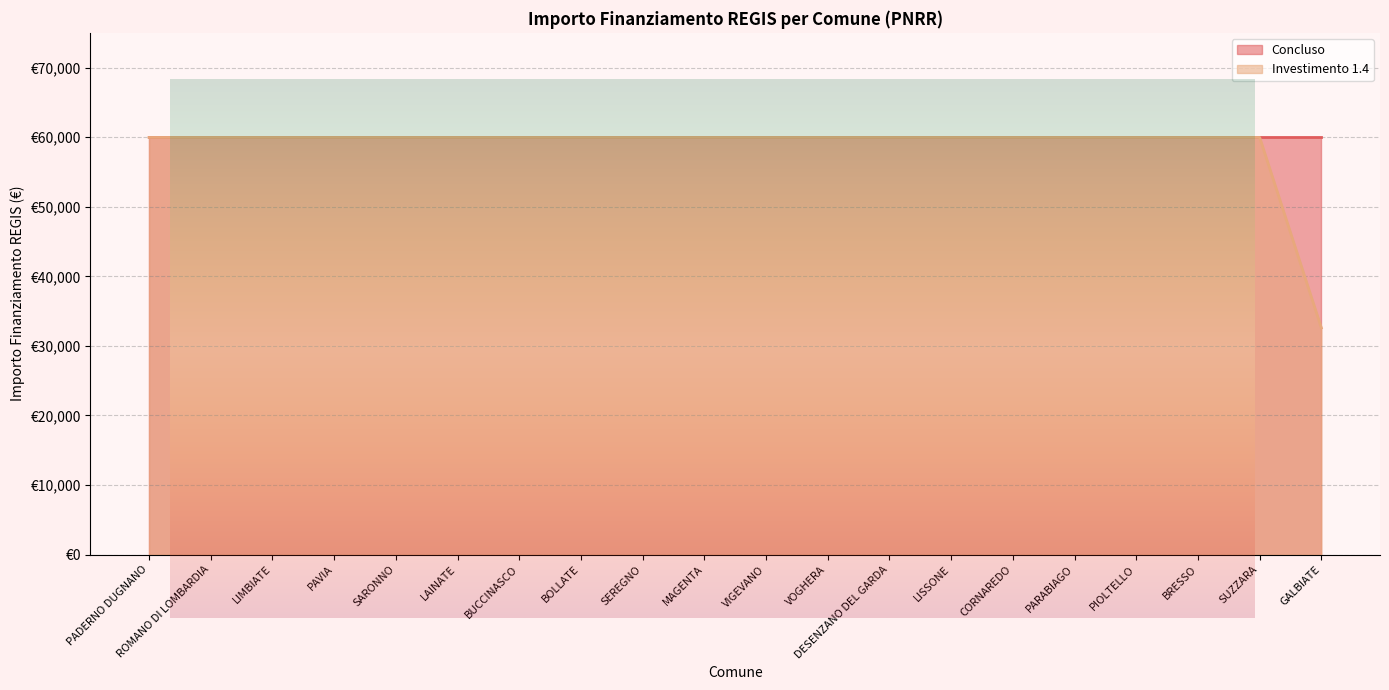

Where is the data nearest to the value 46277?

GALBIATE